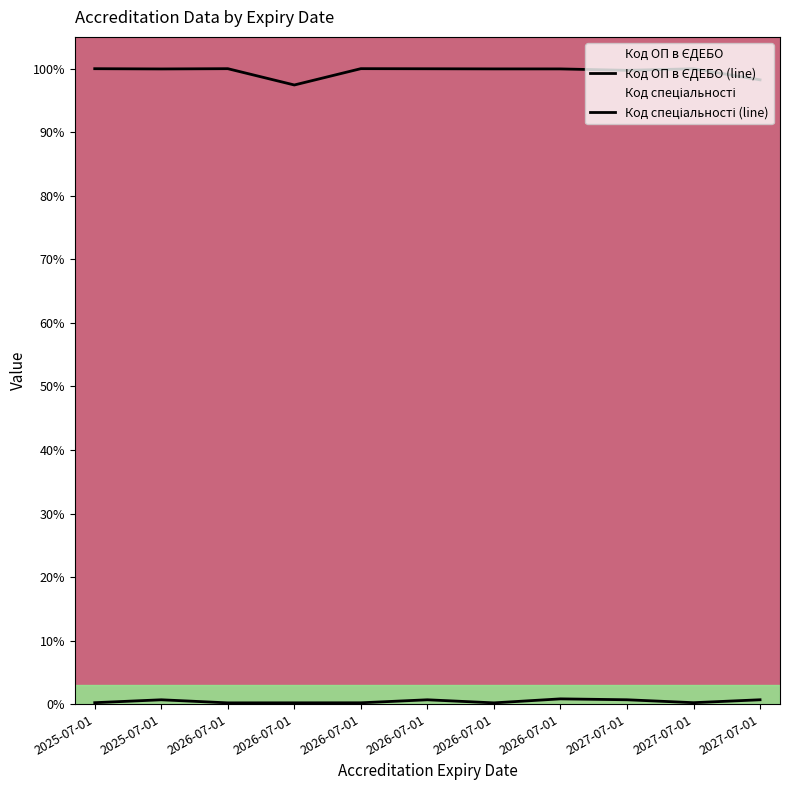

What is the value of the Код ОП в ЄДЕБО (line) point at the 4th from the left?

100.0